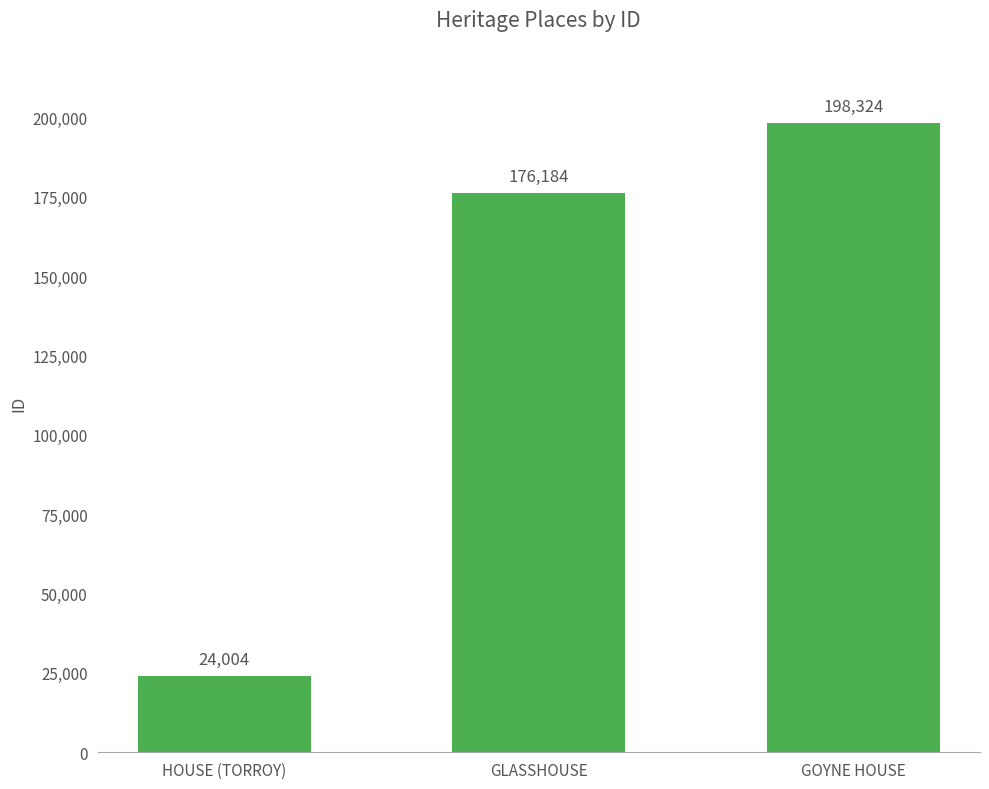

Rank the categories by value from highest to lowest.

GOYNE HOUSE, GLASSHOUSE, HOUSE (TORROY)